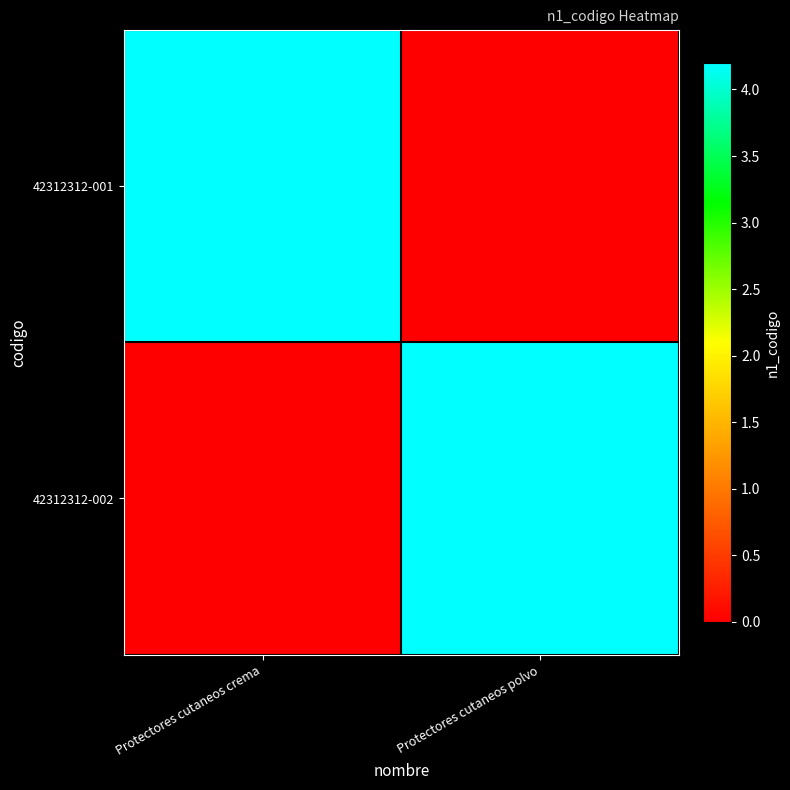

What is the spread (max minus min) of values at Protectores cutaneos crema?

42000000